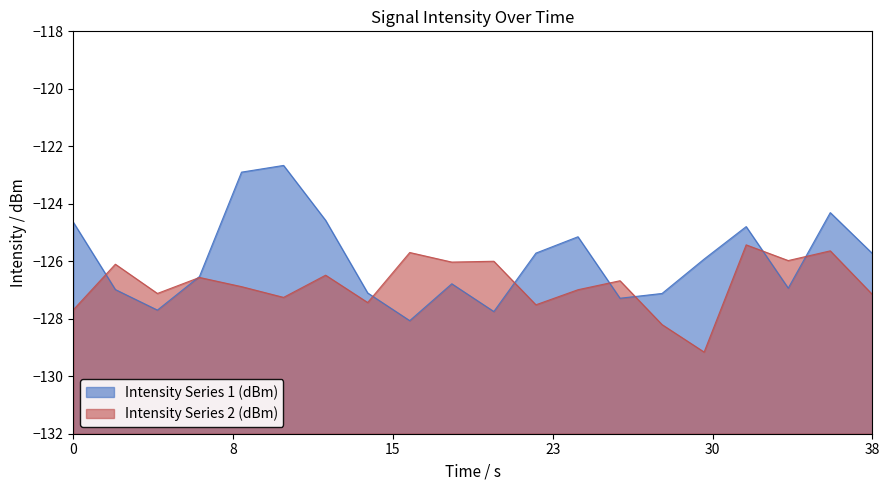

What is the maximum value shown in the chart?

-122.7